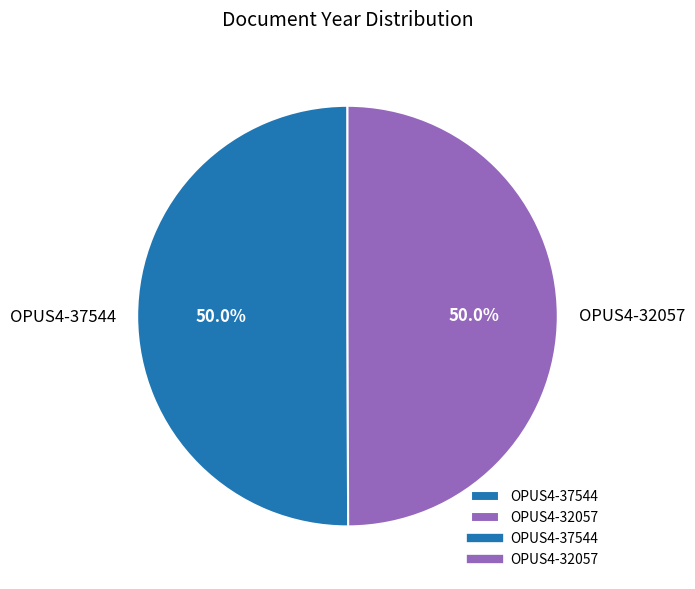

Combined, what portion of the pie is OPUS4-32057 and OPUS4-37544?

100.0%